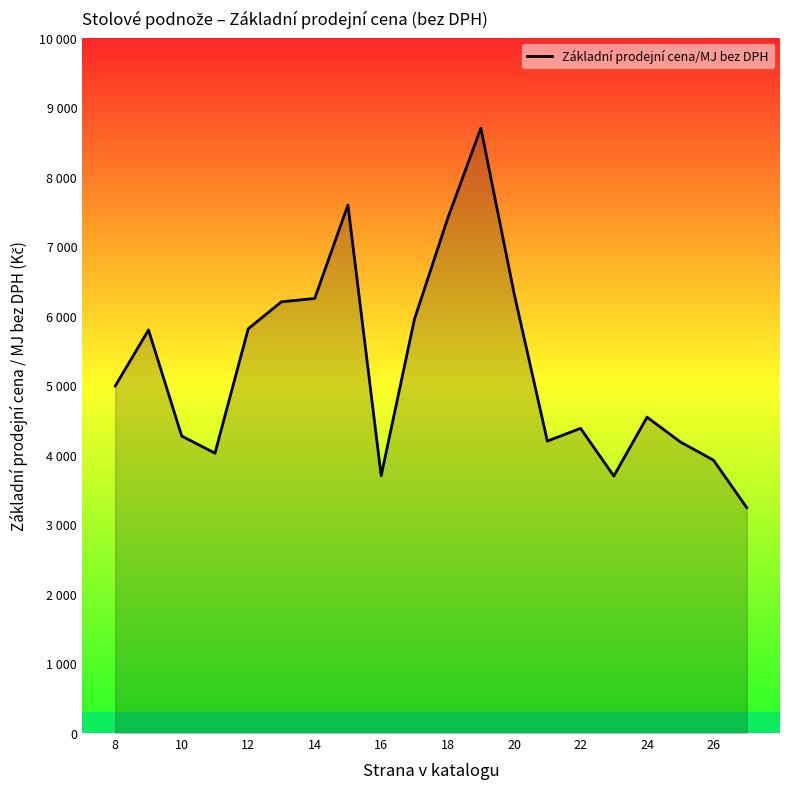

What is the maximum value shown in the chart?

8700